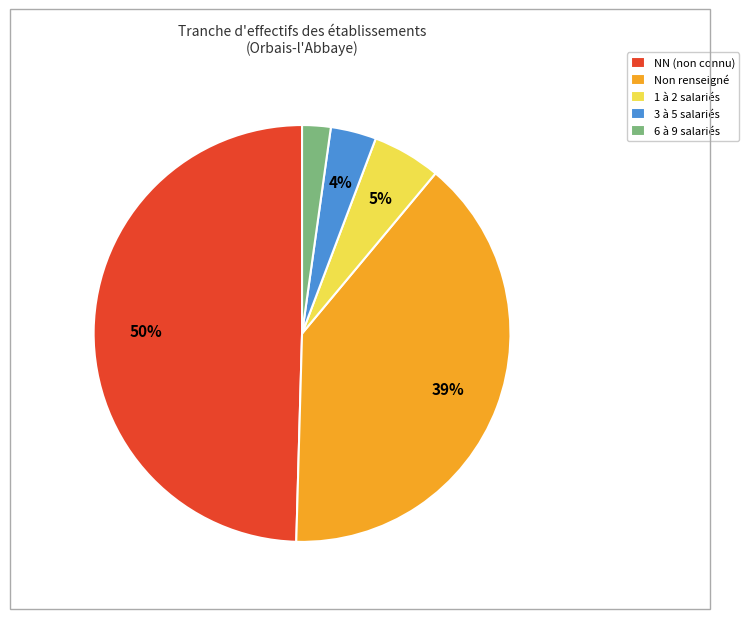

To the nearest percent, what portion does 6 à 9 salariés represent?

2%